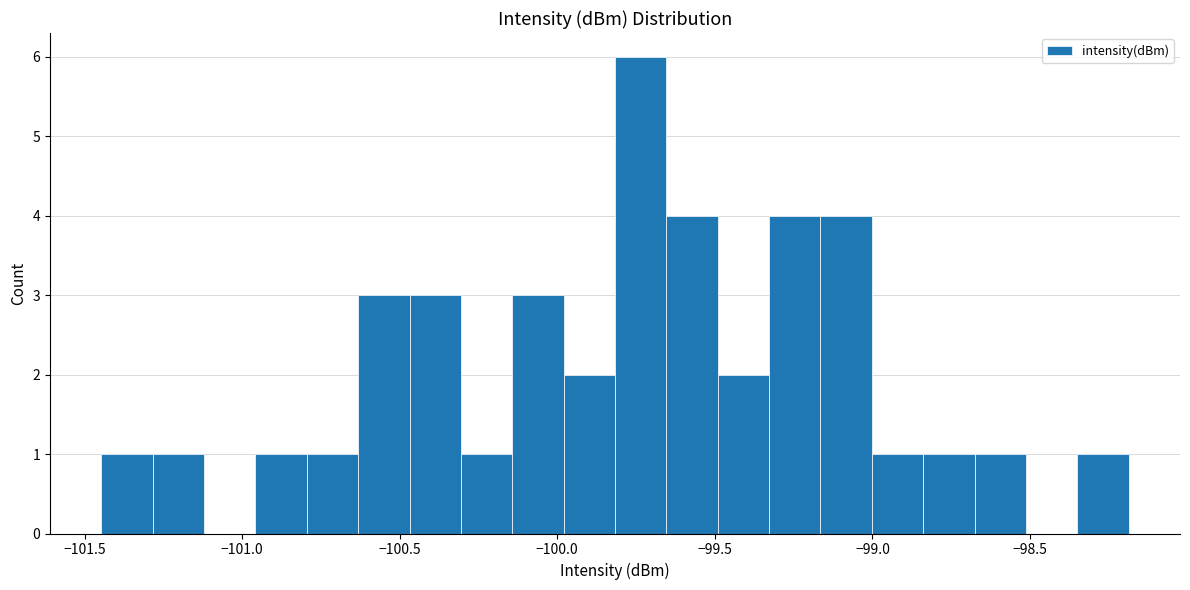

Around what value on the x-axis is the tallest bar? Give the approximate position of its centre, as read against the axis.

-99.75